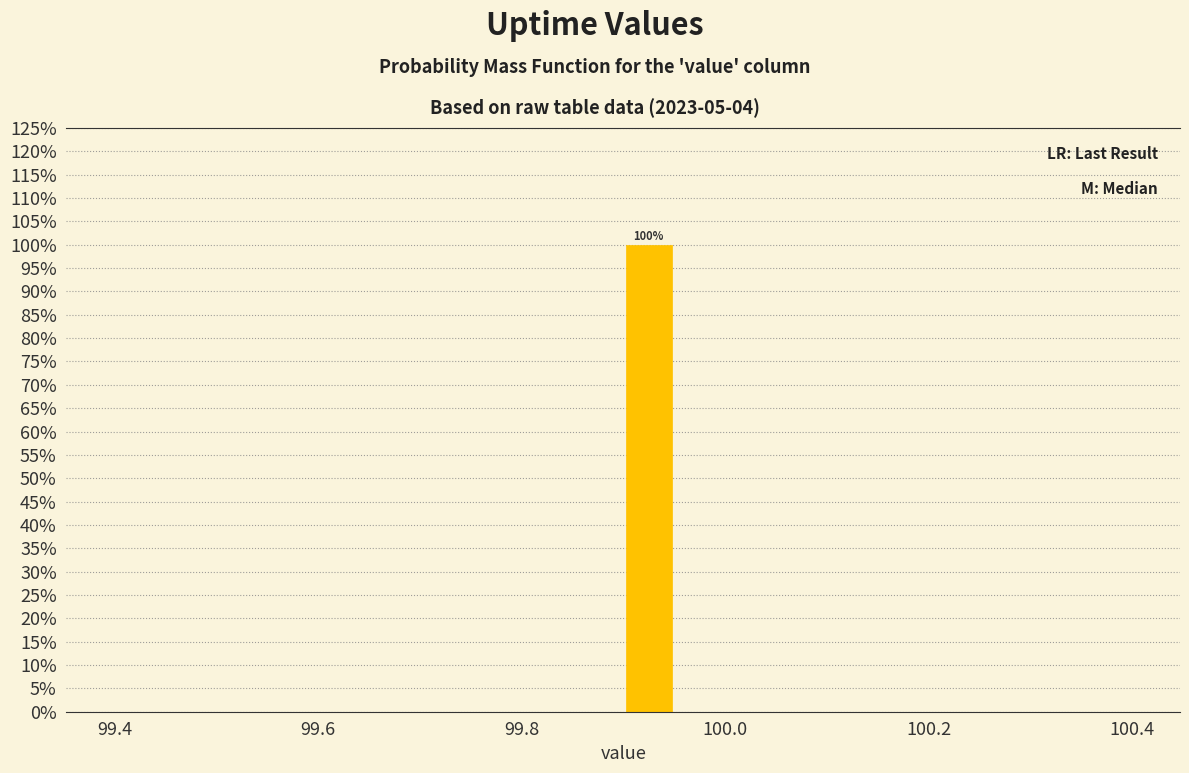

Read against the x-axis, roughly where is the centre of the tallest bar?

99.92